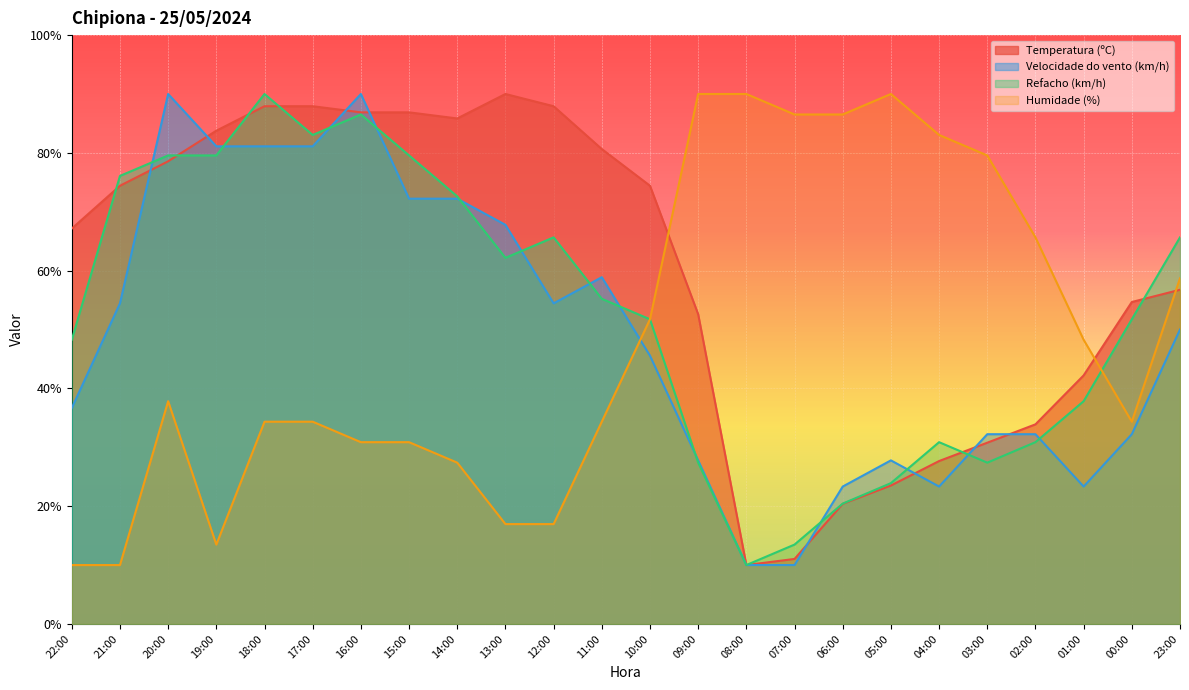

At how many categories does at least one series exceed 86?

12